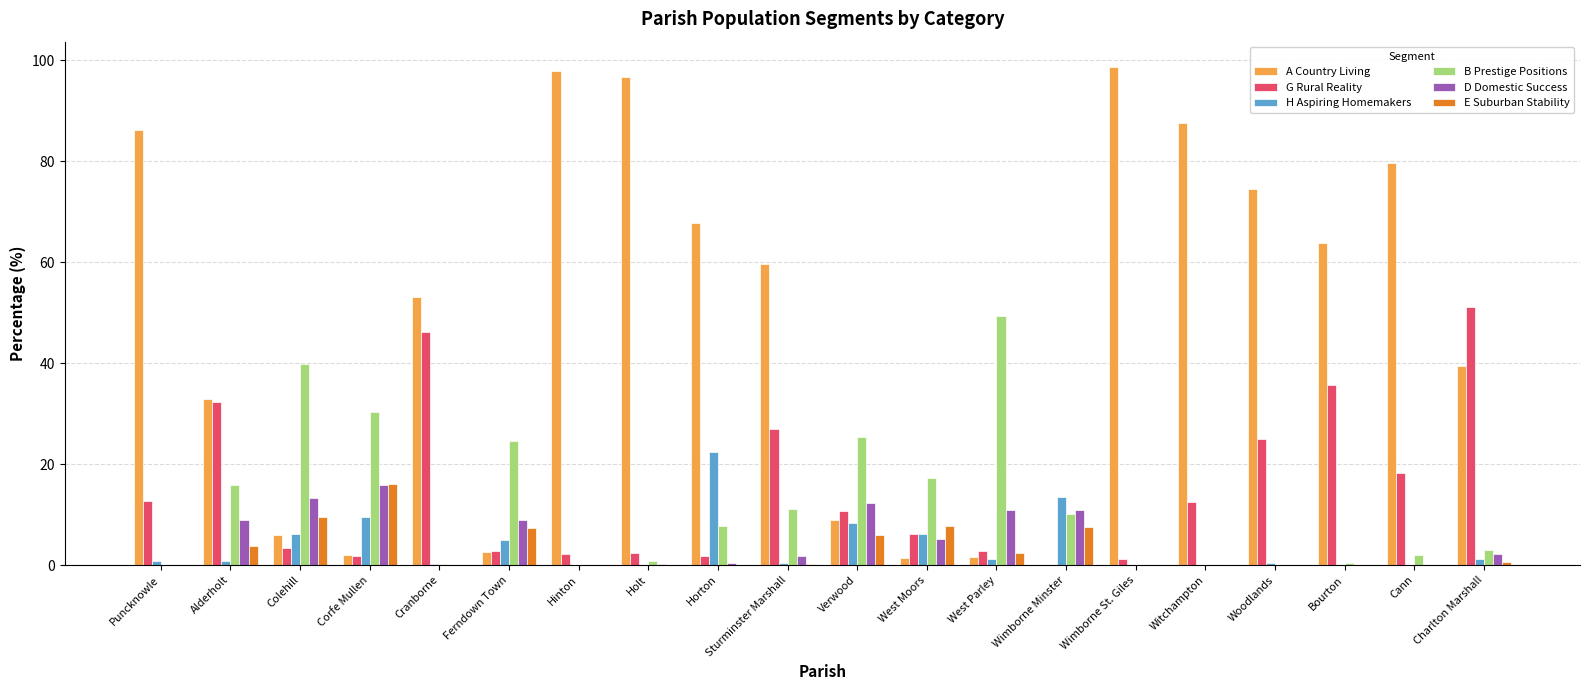

What are all the series names shown in the legend?

A Country Living, G Rural Reality, H Aspiring Homemakers, B Prestige Positions, D Domestic Success, E Suburban Stability